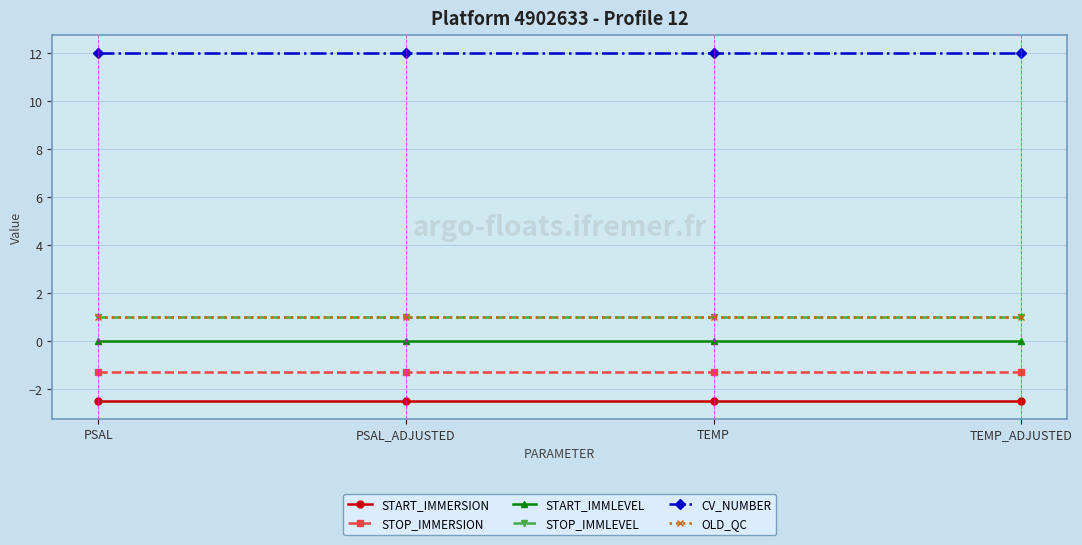

What is the highest value of the OLD_QC series?

1.0